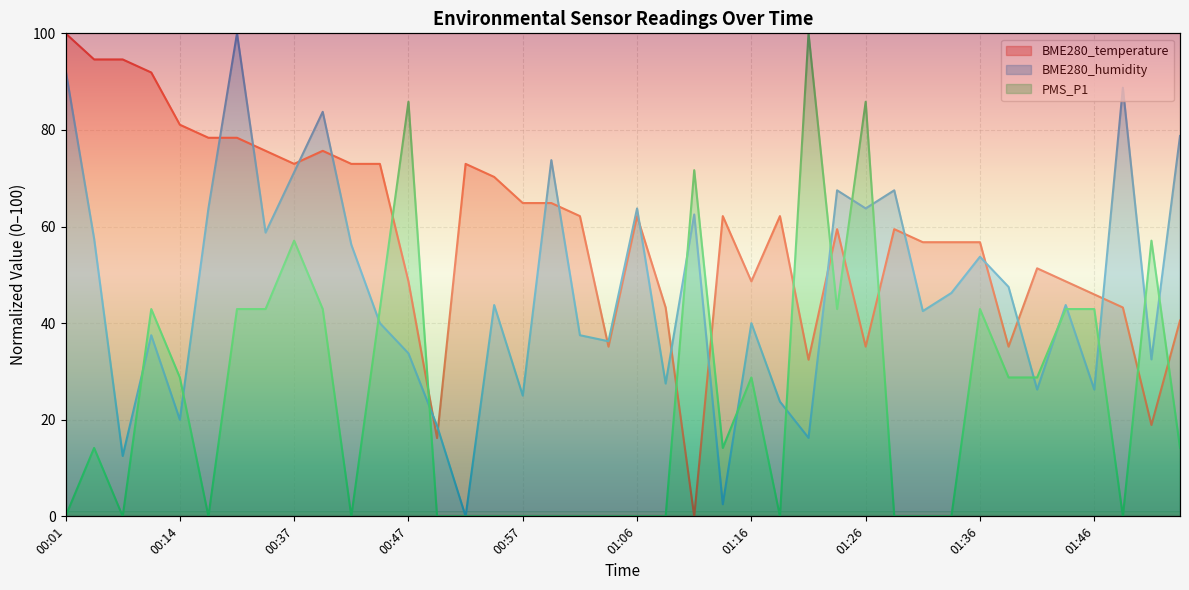

At which label does PMS_P1 first exceed 14?

00:04